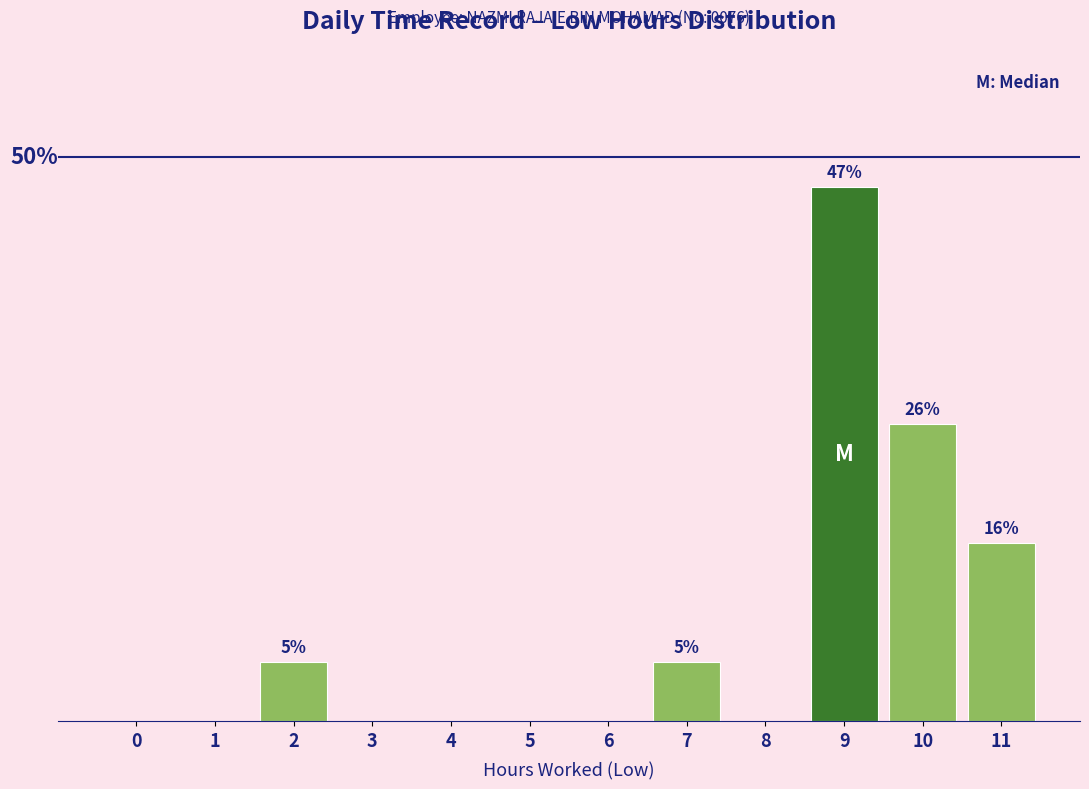

Are the bars horizontal?

No